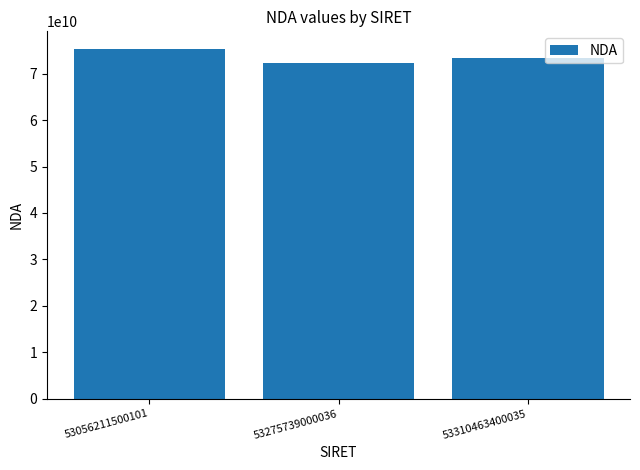

What is the value of the 3rd bar from the left?

73310622931